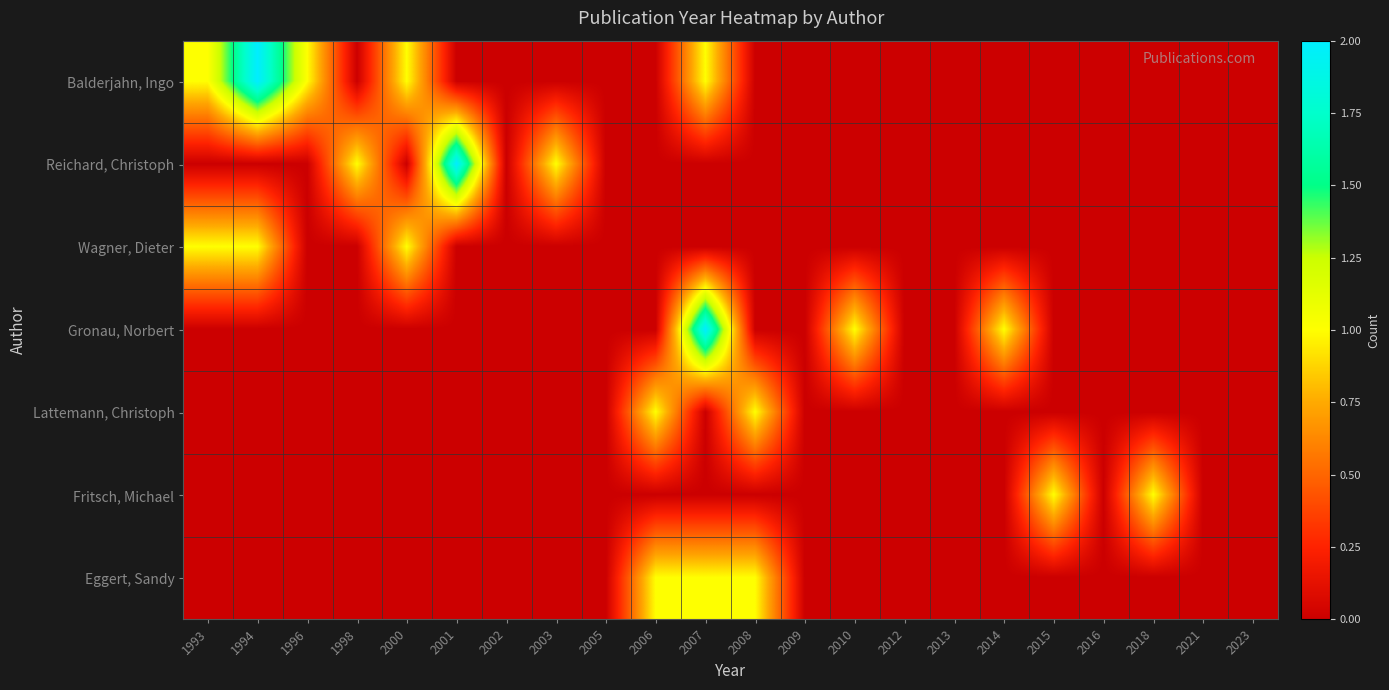

Which category has the lowest value across all series?

1998